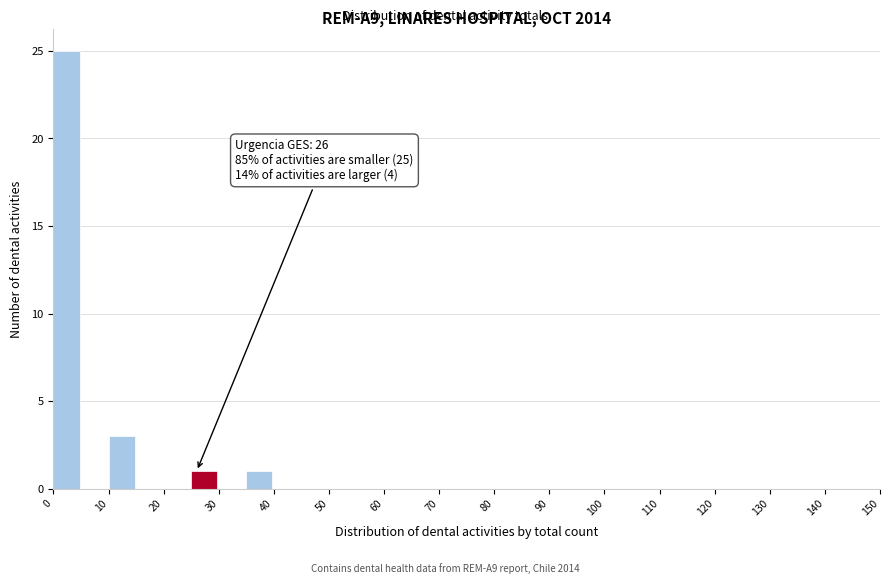

Which range on the x-axis has the tallest bar?

0 to 5